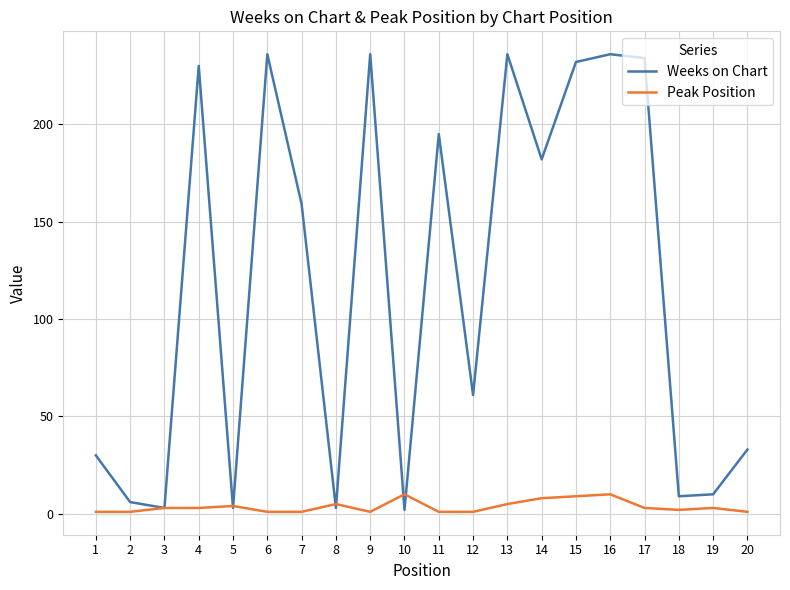

List the series in order of their peak value, highest first.

Weeks on Chart, Peak Position